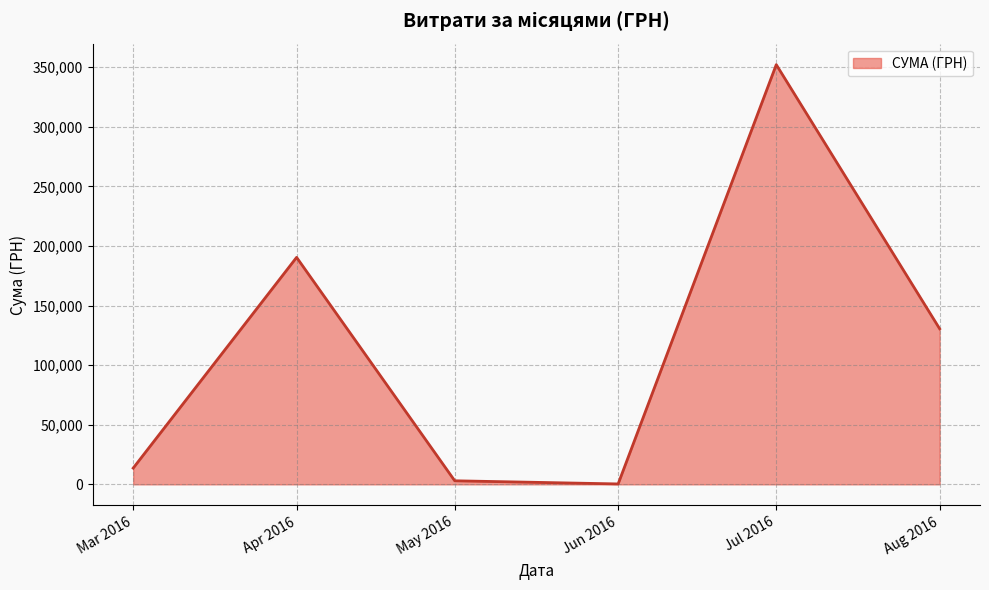

True or false: the data has more than 0 interior local peaks.

True